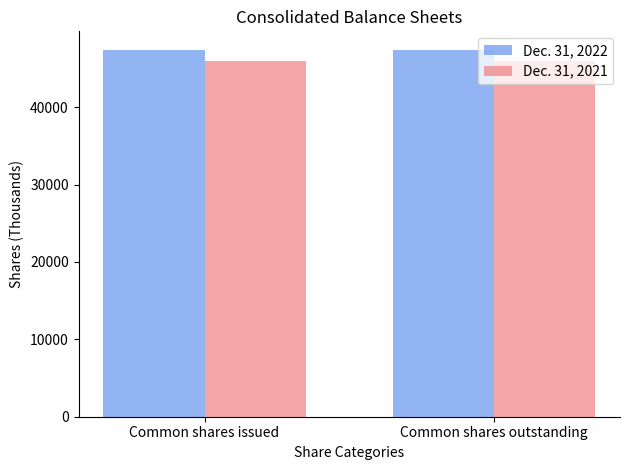

What is the maximum value shown in the chart?

47428